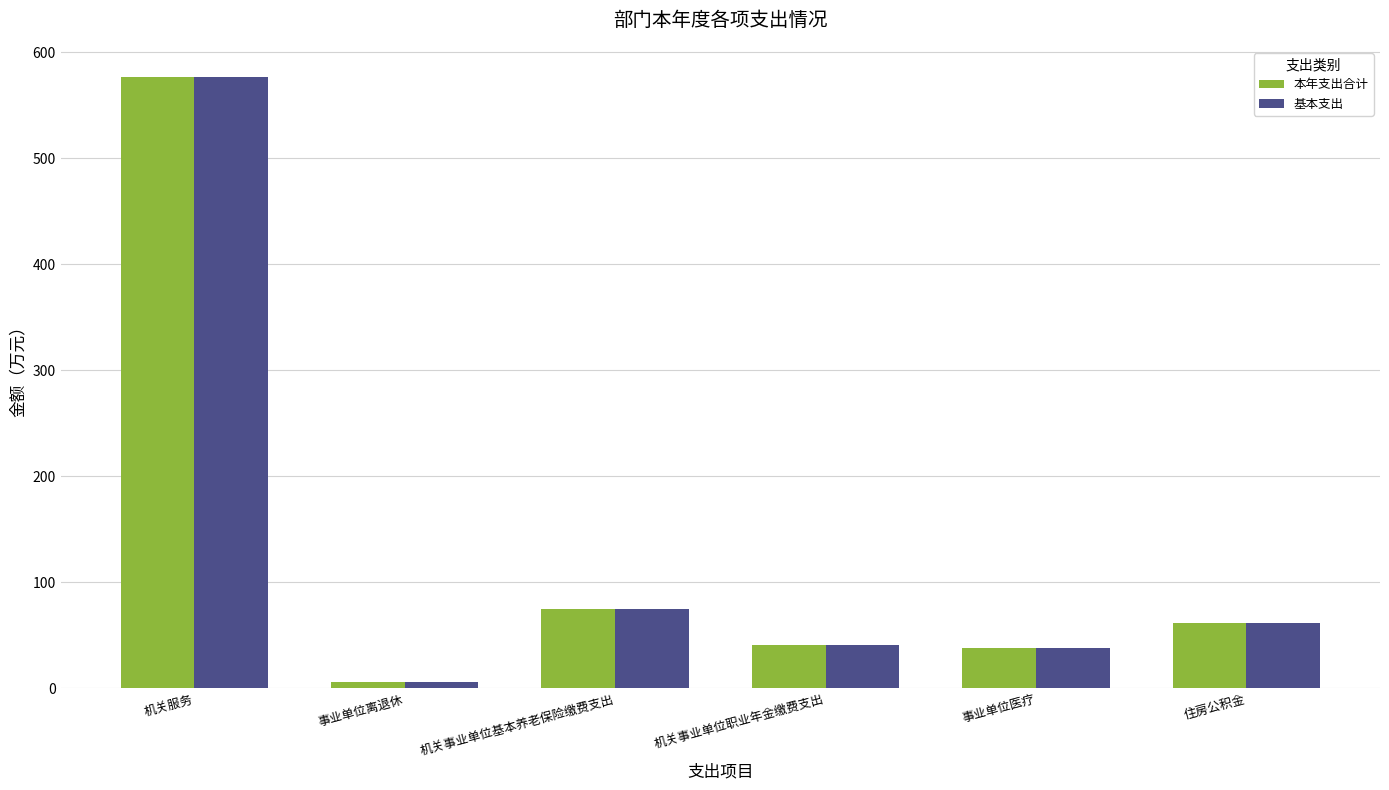

At which label does 本年支出合计 reach its minimum?

事业单位离退休